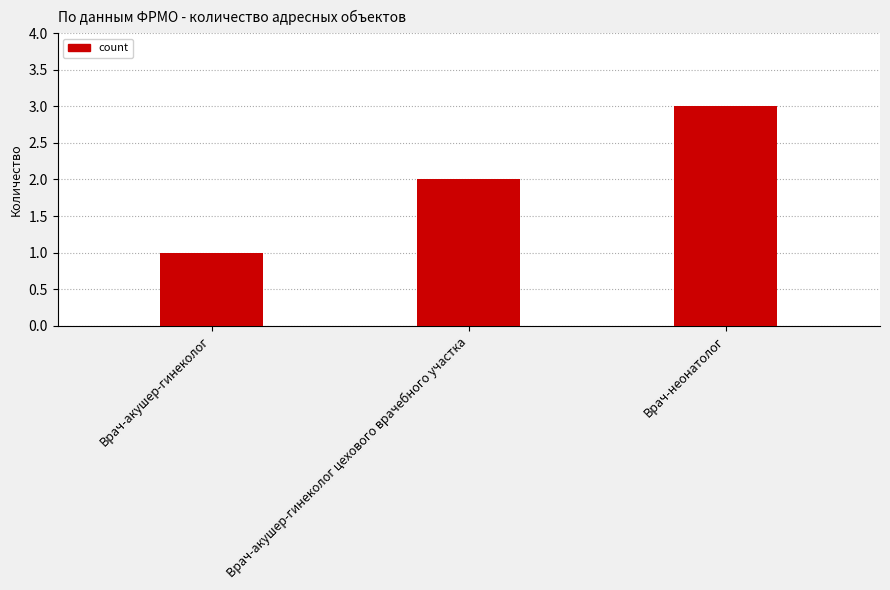

Which label corresponds to the largest value in the chart?

Врач-неонатолог